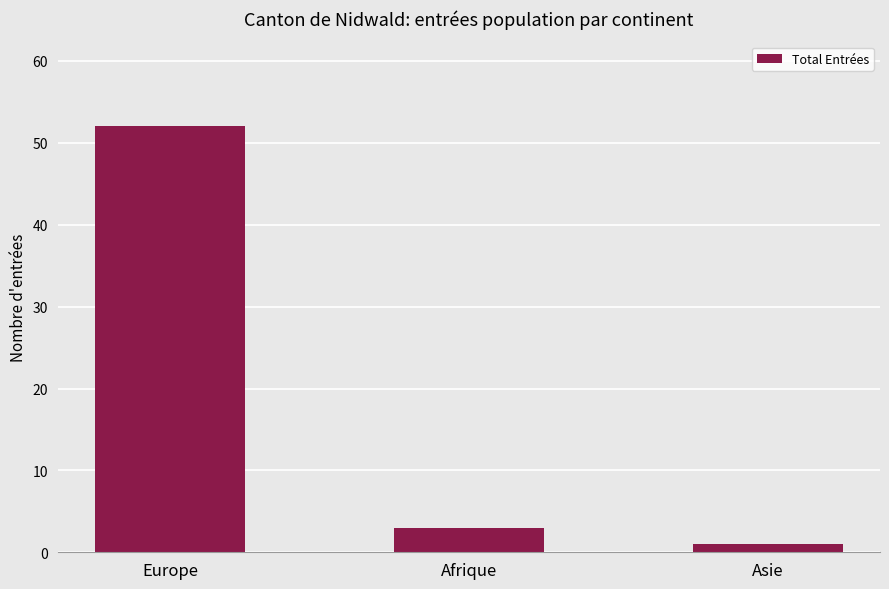

Which label corresponds to the smallest value in the chart?

Asie